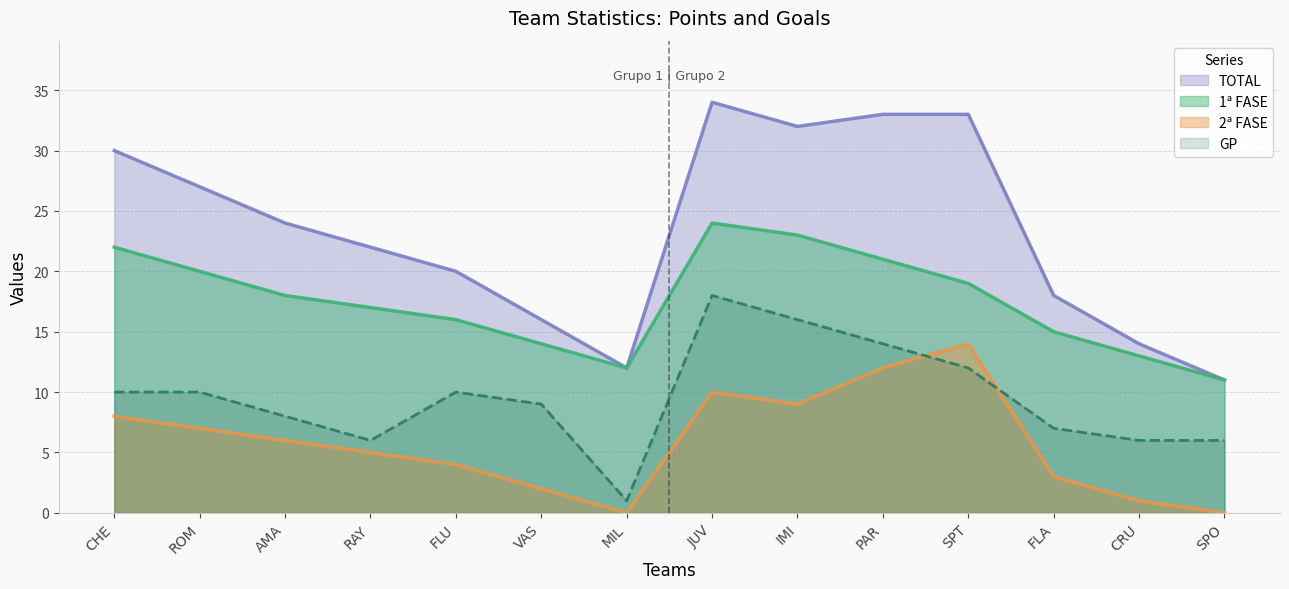

What is the average value of the GP series?

10